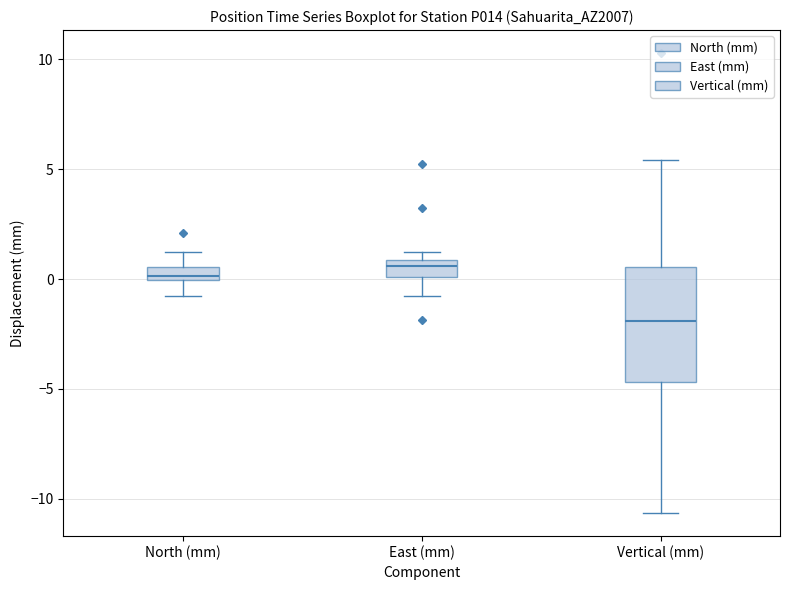

Which box's median line is the lowest?

Vertical (mm)